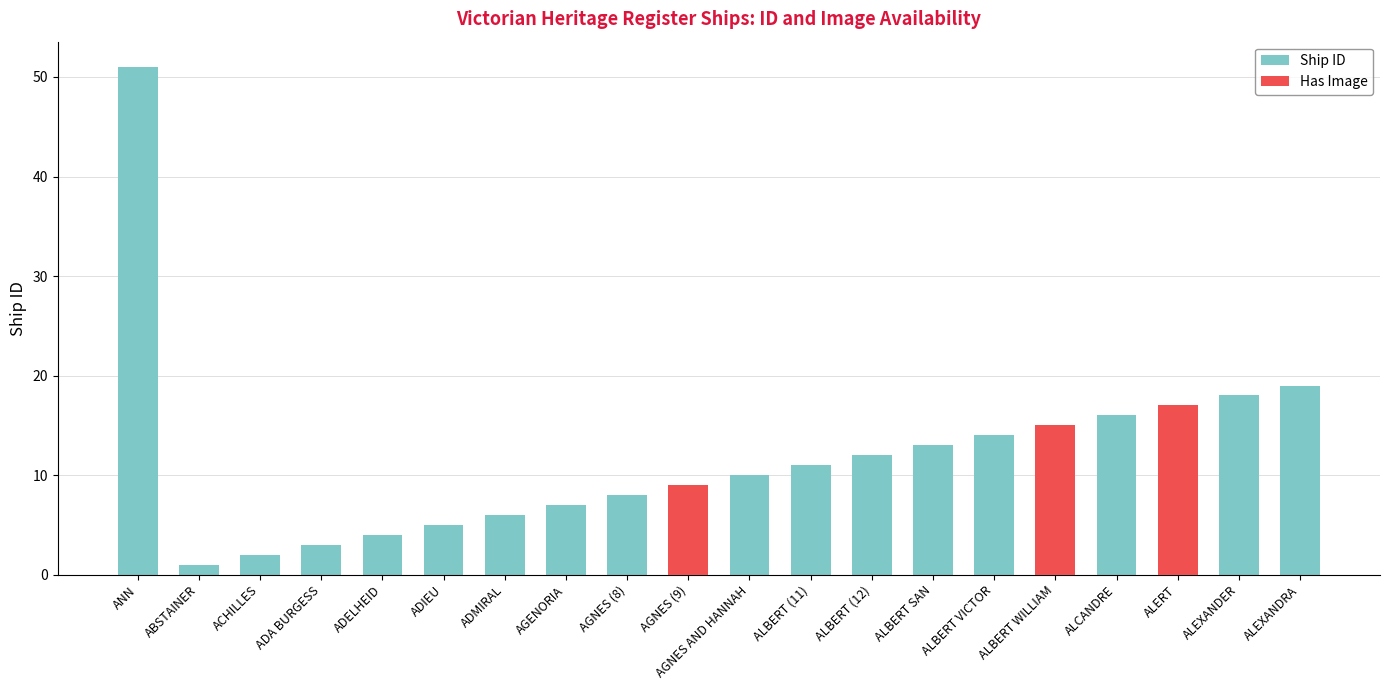

Which series has the largest range (max minus min)?

Ship ID